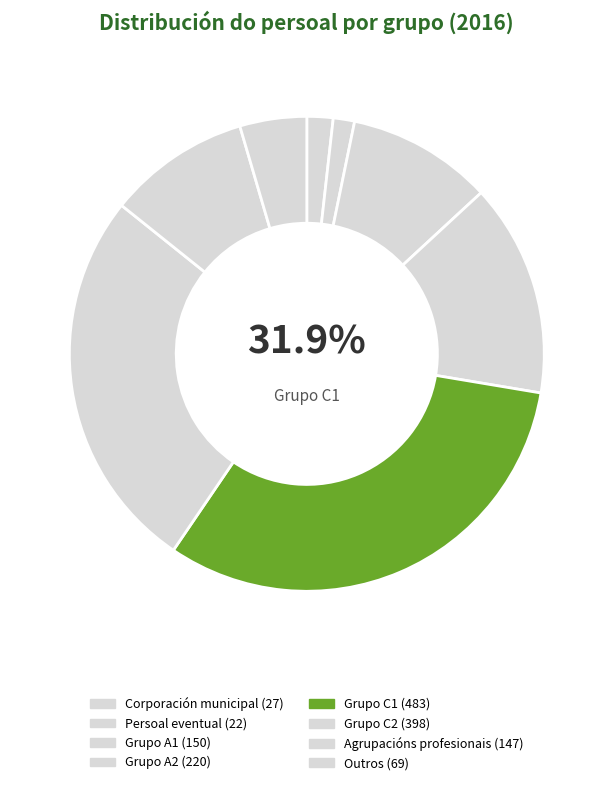

Which slice is the smallest?

Persoal eventual